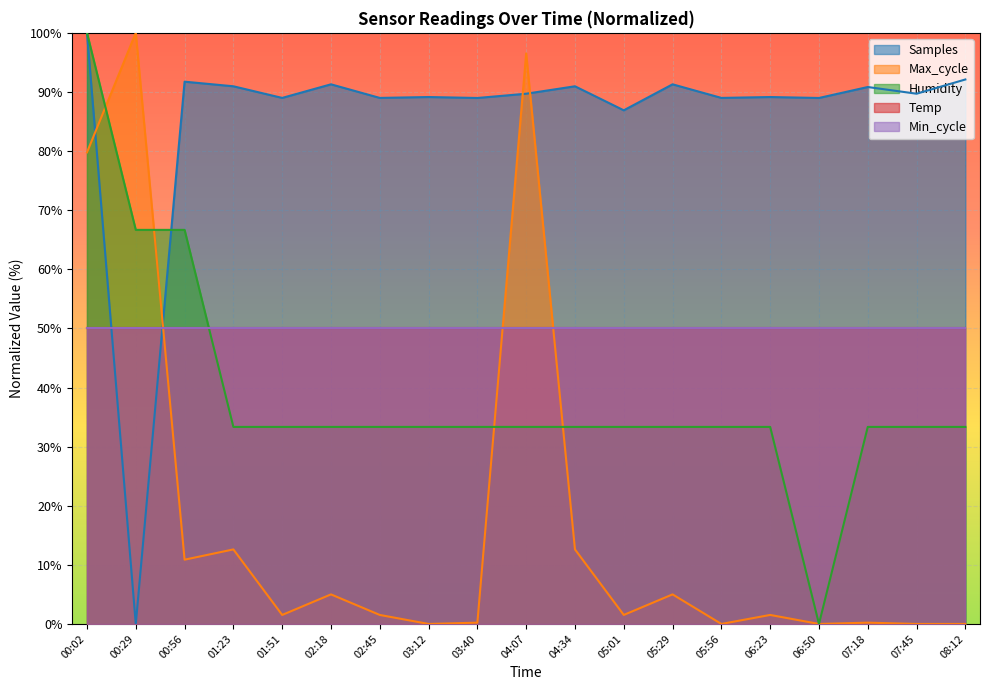

Is it true that Max_cycle equals 2.2 at 02:18?

False